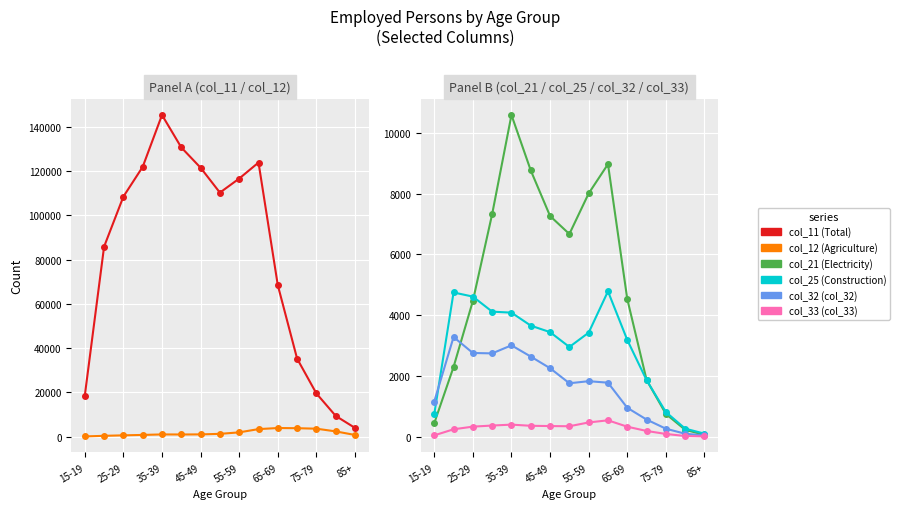

What is the difference between the maximum and minimum values in the col_12 (Agriculture) series?

3796